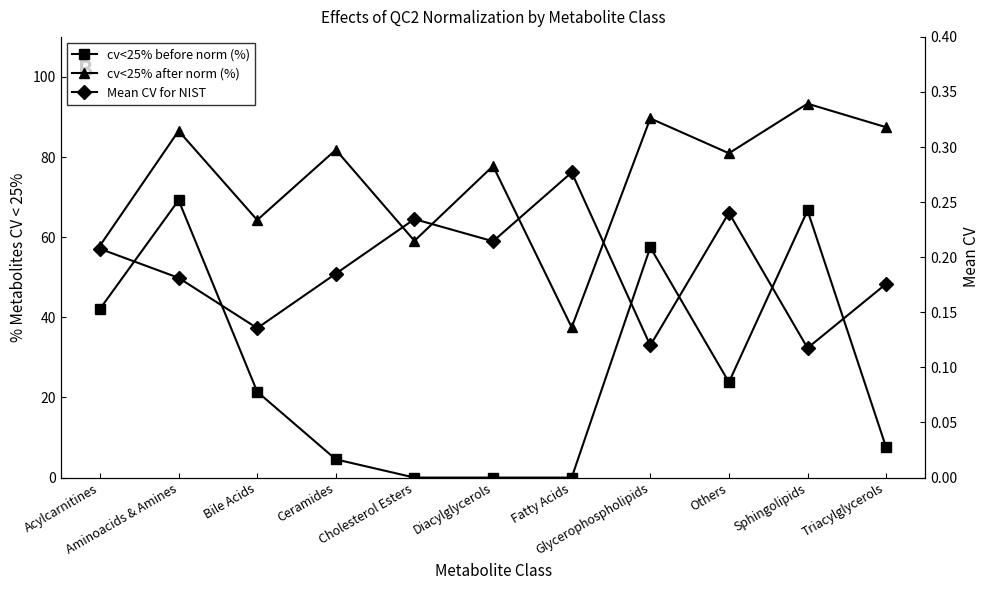

Is this an area chart (filled region under the line)?

No